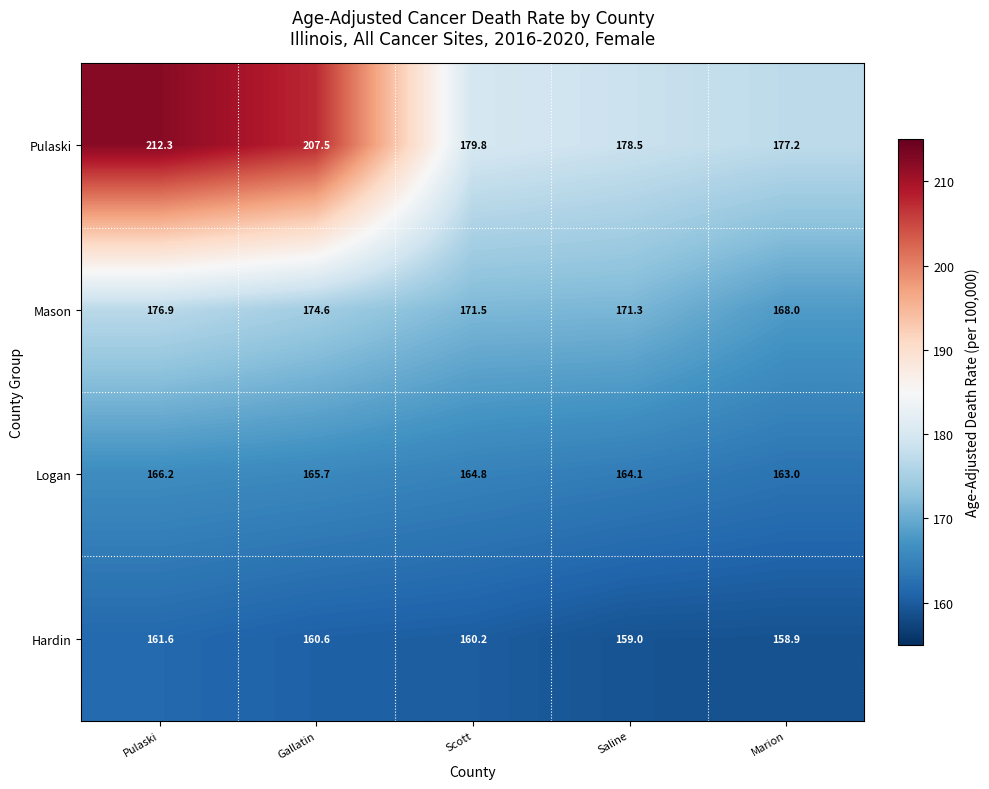

The Pulaski series shows 299.6 at Pulaski. True or false?

False